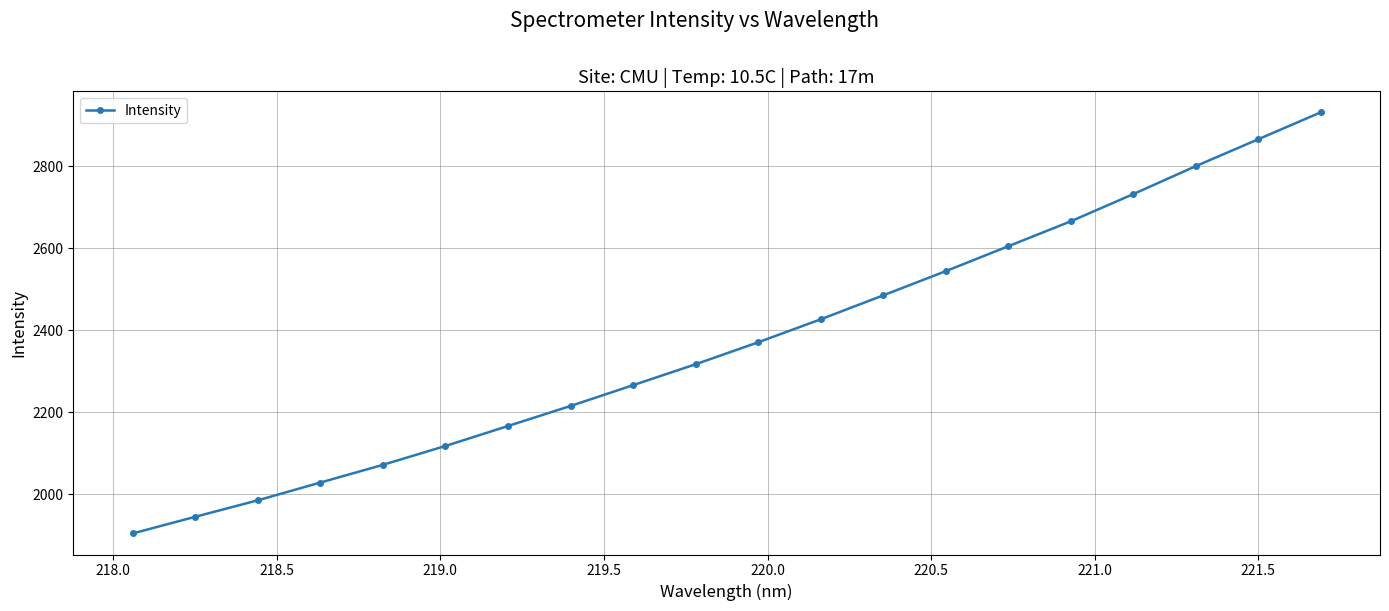

True or false: the data has more than 2 interior local peaks.

False